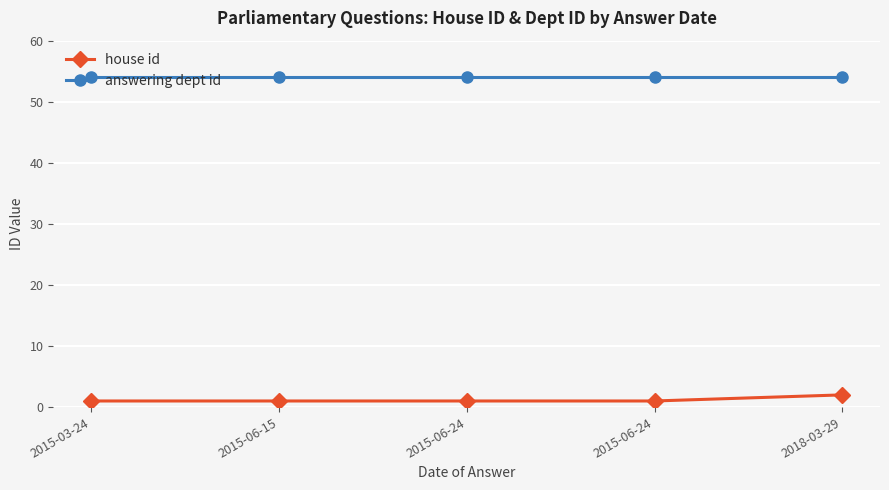

The value of answering dept id at 2015-03-24 is 54. True or false?

True